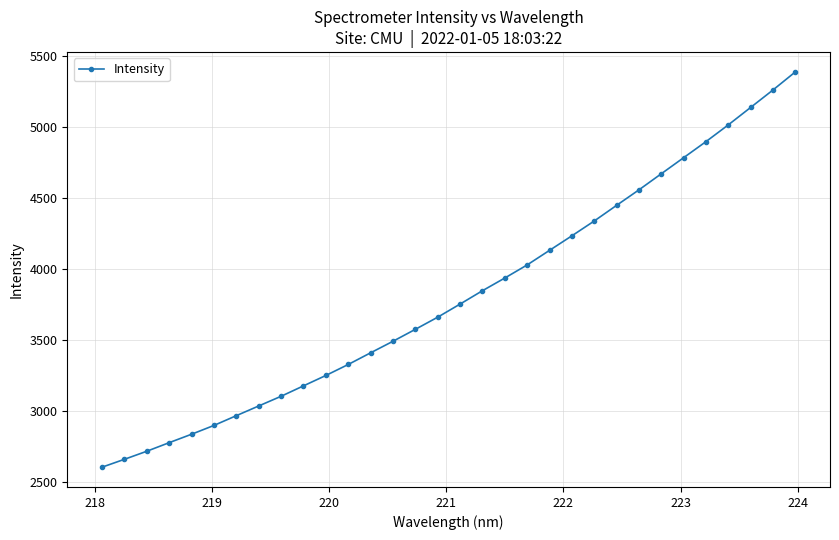

What is the difference between the maximum and minimum values?

2784.6